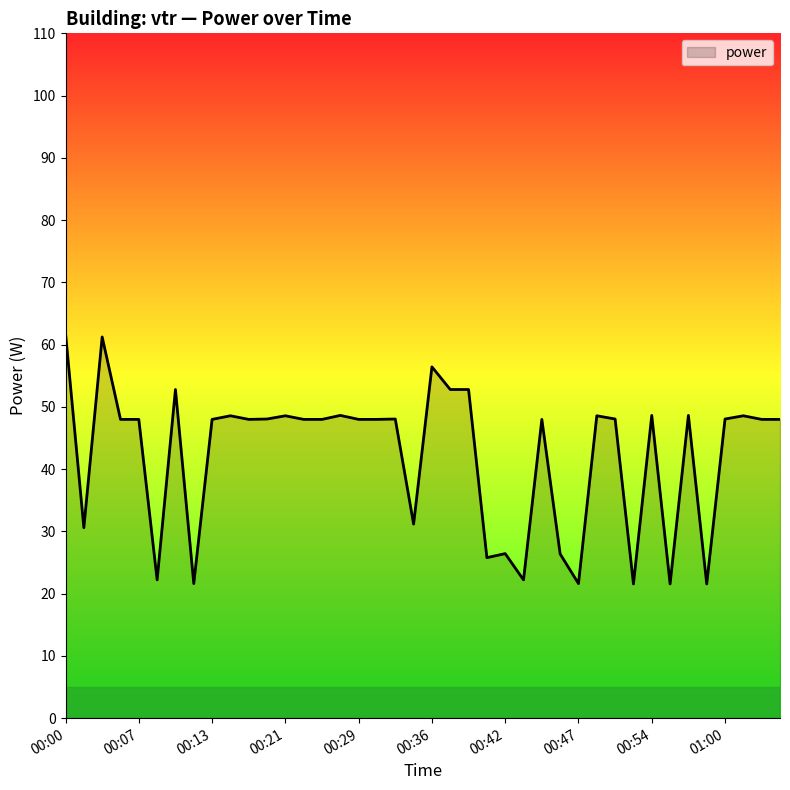

What is the difference between the maximum and minimum values?

40.3